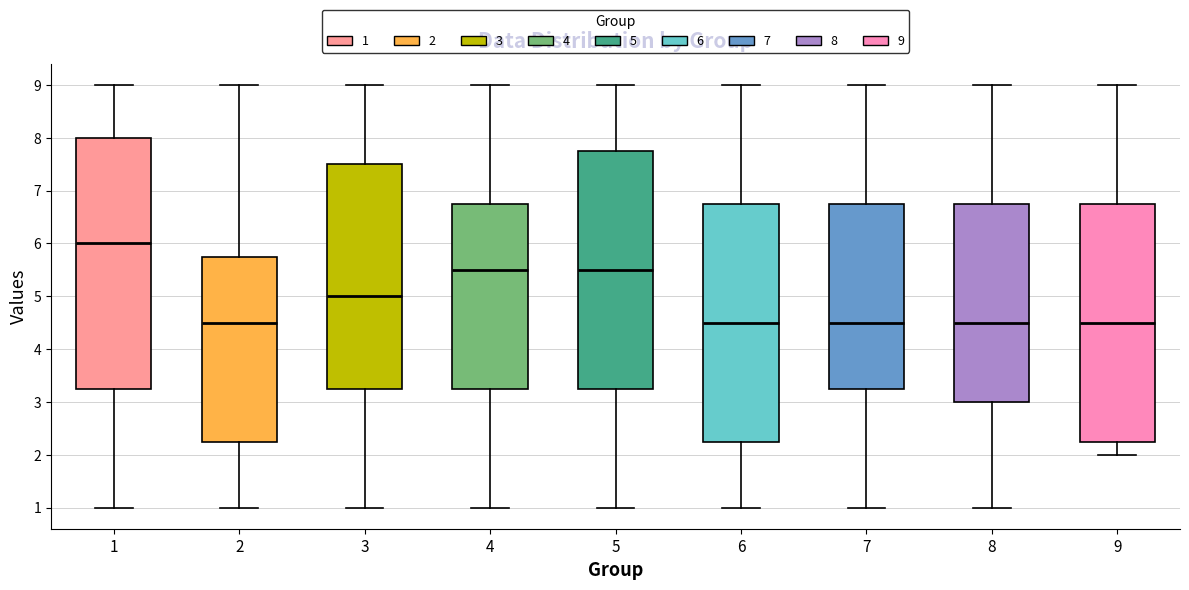

Reading left to right, transcribe this box plot: for each box, give where its median line is, the range the box spans, and where its two whiskers end, as read against the y-axis. The values are not printed on the chart, so give them approximately, as read against the axis.

1: median 6.0, box 3.3 to 8.0, whiskers 1.0 to 9.0
2: median 4.5, box 2.3 to 5.8, whiskers 1.0 to 9.0
3: median 5.0, box 3.3 to 7.5, whiskers 1.0 to 9.0
4: median 5.5, box 3.3 to 6.8, whiskers 1.0 to 9.0
5: median 5.5, box 3.3 to 7.8, whiskers 1.0 to 9.0
6: median 4.5, box 2.3 to 6.8, whiskers 1.0 to 9.0
7: median 4.5, box 3.3 to 6.8, whiskers 1.0 to 9.0
8: median 4.5, box 3.0 to 6.8, whiskers 1.0 to 9.0
9: median 4.5, box 2.3 to 6.8, whiskers 2.0 to 9.0